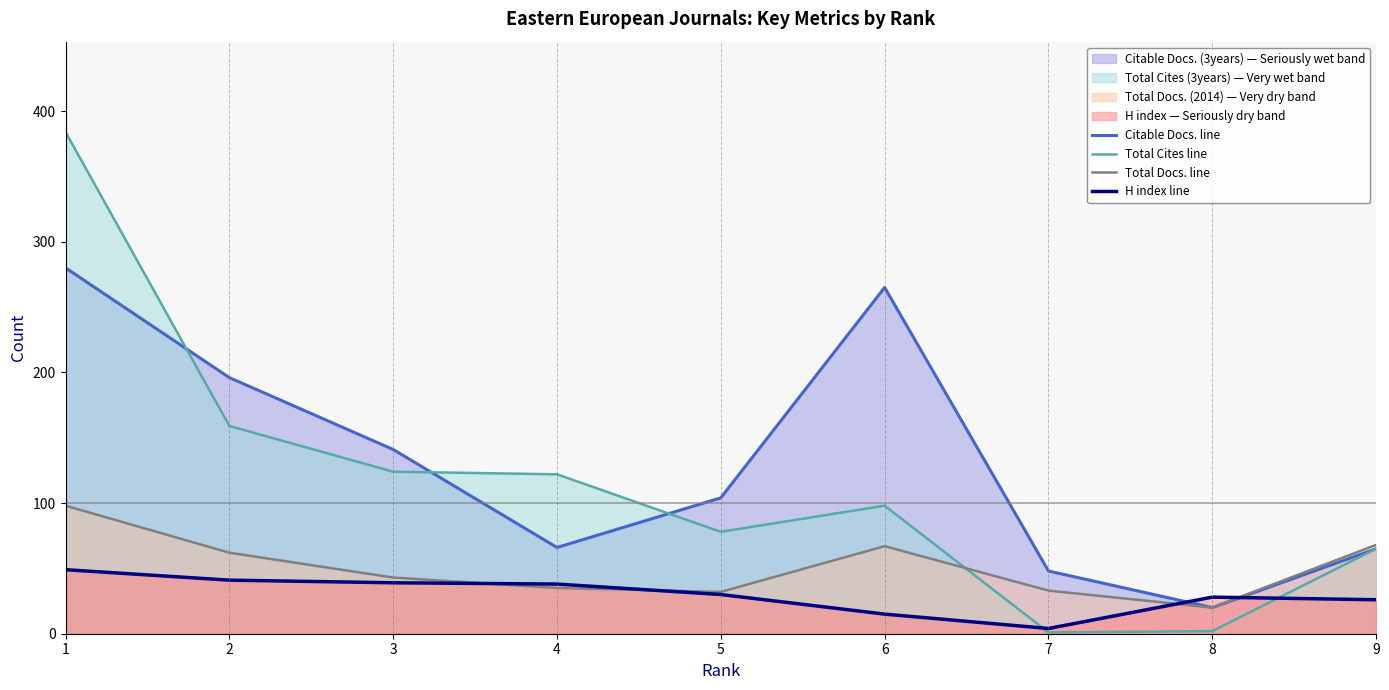

What is the spread (max minus min) of values at 4?

87